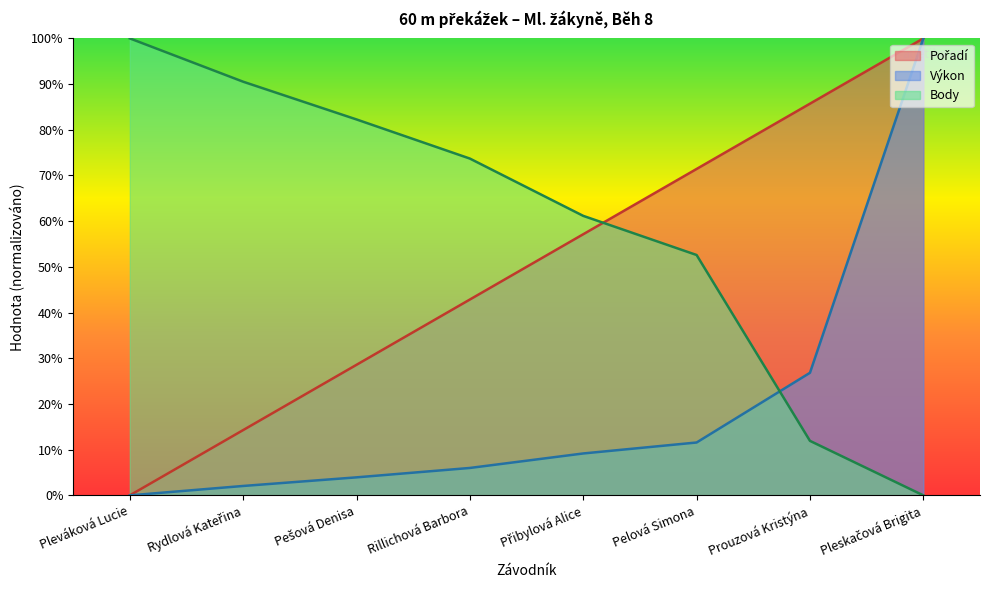

True or false: Pořadí and Výkon cross at least once.

False